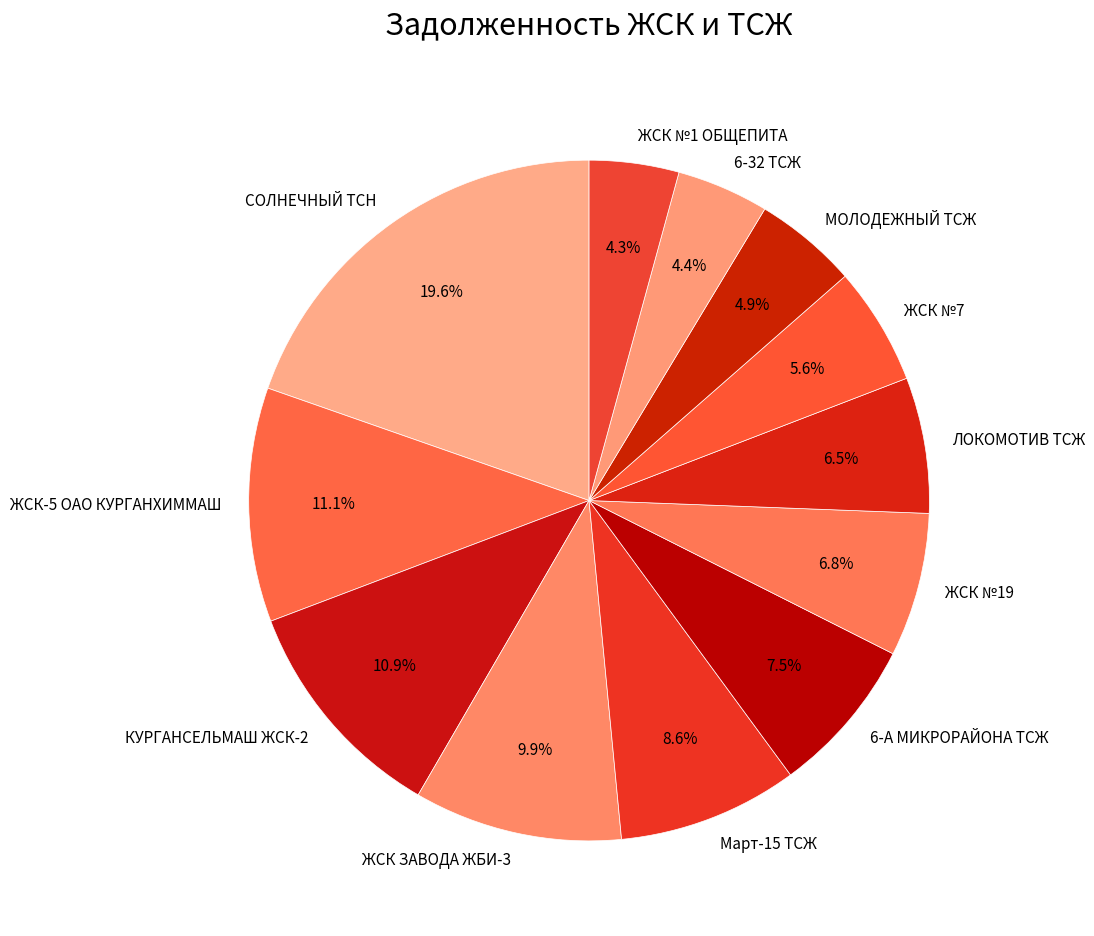

How many segments does this pie chart have?

12